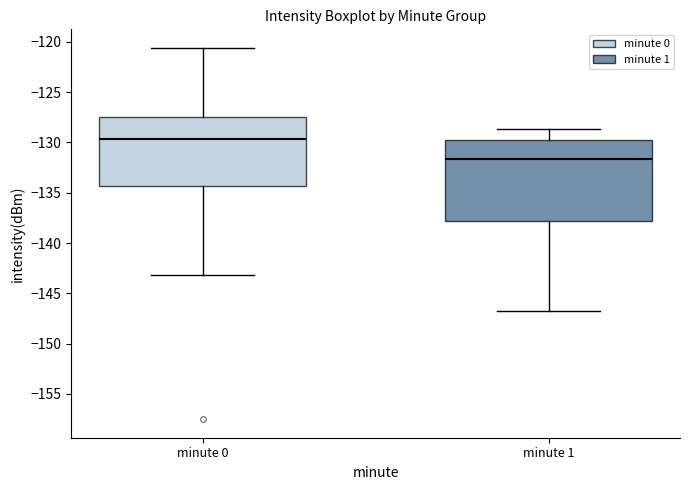

Reading left to right, transcribe this box plot: for each box, give where its median line is, the range the box spans, and where its two whiskers end, as read against the y-axis. The values are not printed on the chart, so give them approximately, as read against the axis.

minute 0: median -129.5, box -134.5 to -127.5, whiskers -143.0 to -120.5
minute 1: median -131.5, box -138.0 to -130.0, whiskers -147.0 to -128.5